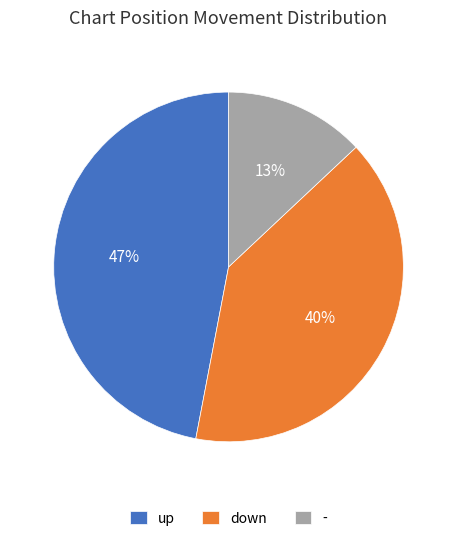

The up slice represents 47% of the pie. True or false?

True